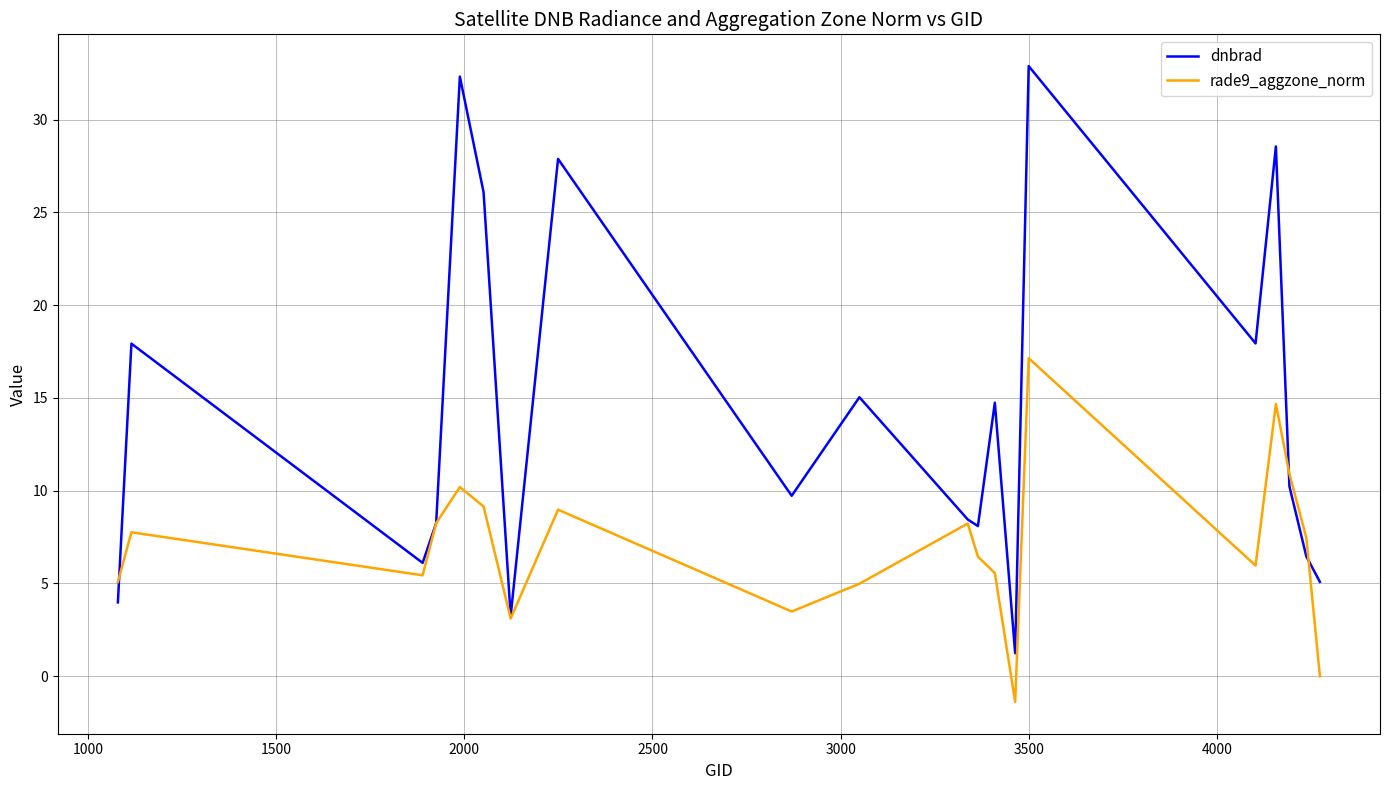

What is the maximum value for dnbrad?

32.9